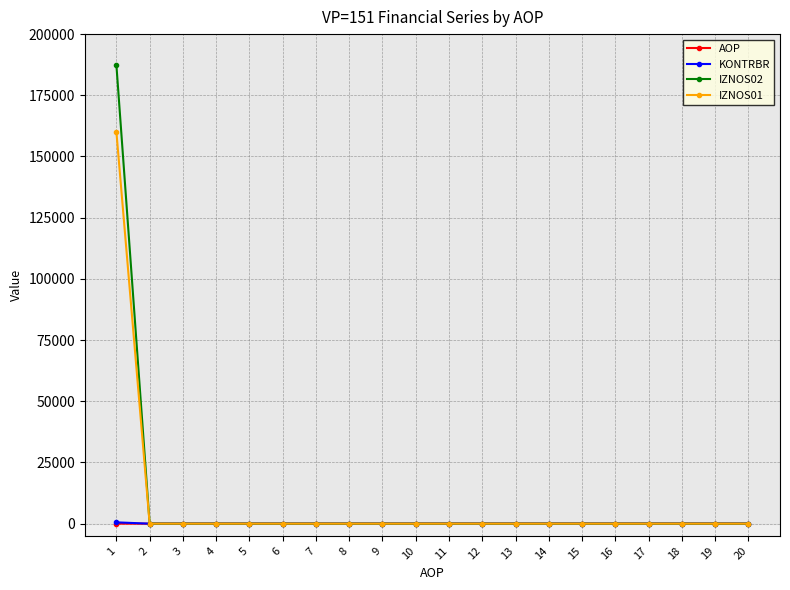

The value of IZNOS02 at 10 is -70900.6. True or false?

False